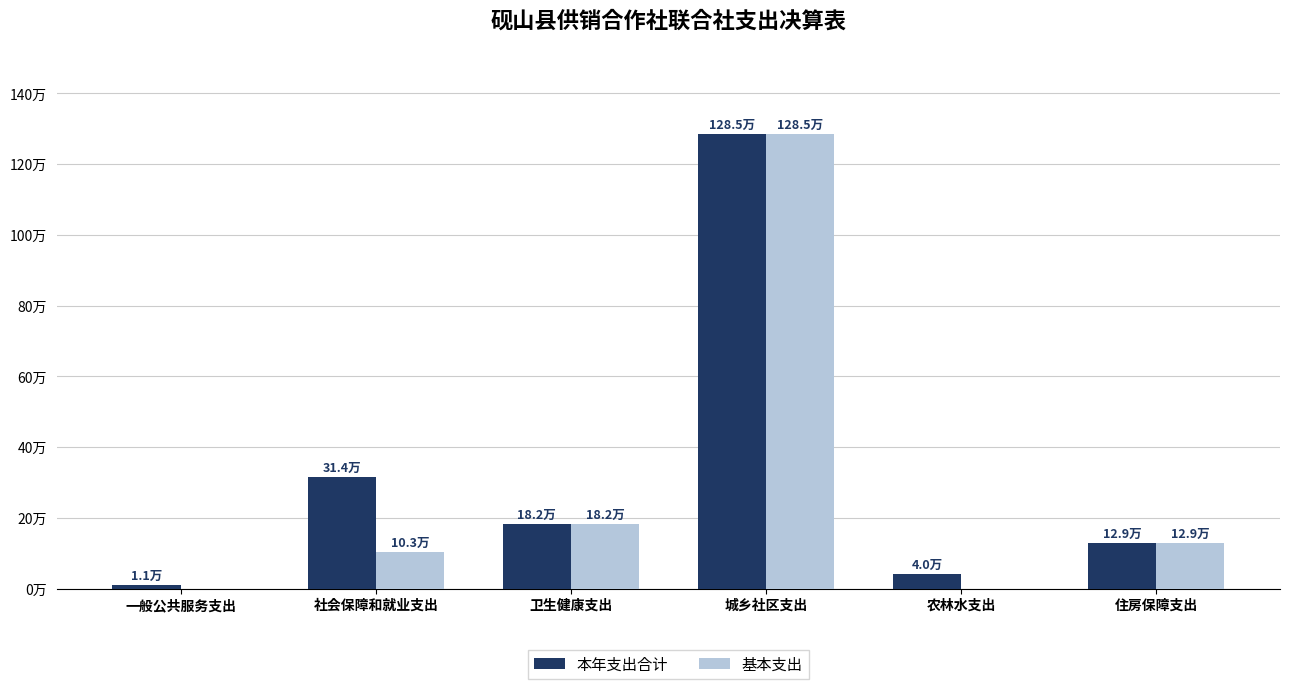

Between 一般公共服务支出 and 社会保障和就业支出, which is larger?

社会保障和就业支出